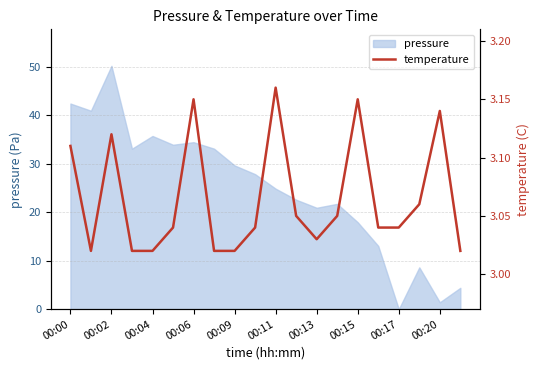

Where does the pressure series first go above 27?

00:00